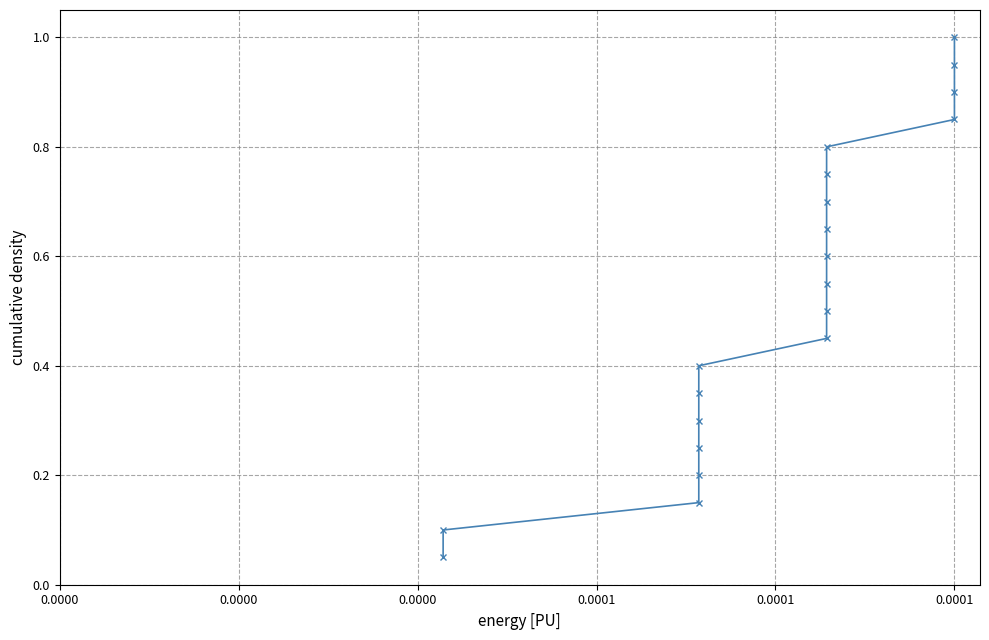

What is the greatest value displayed?

1.0